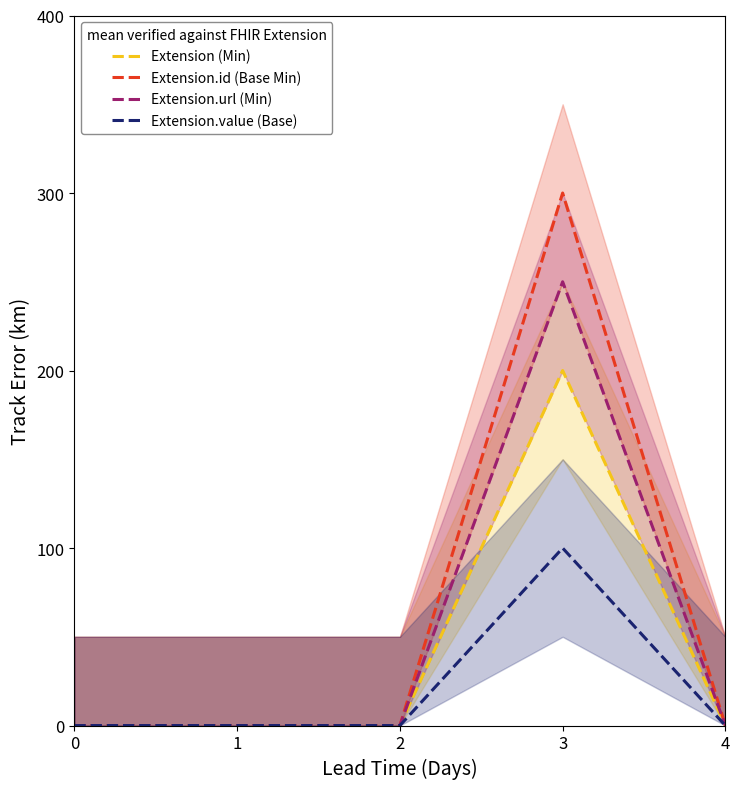

Rank the series by their average value, from lowest to highest.

Extension.value (Base), Extension (Min), Extension.url (Min), Extension.id (Base Min)